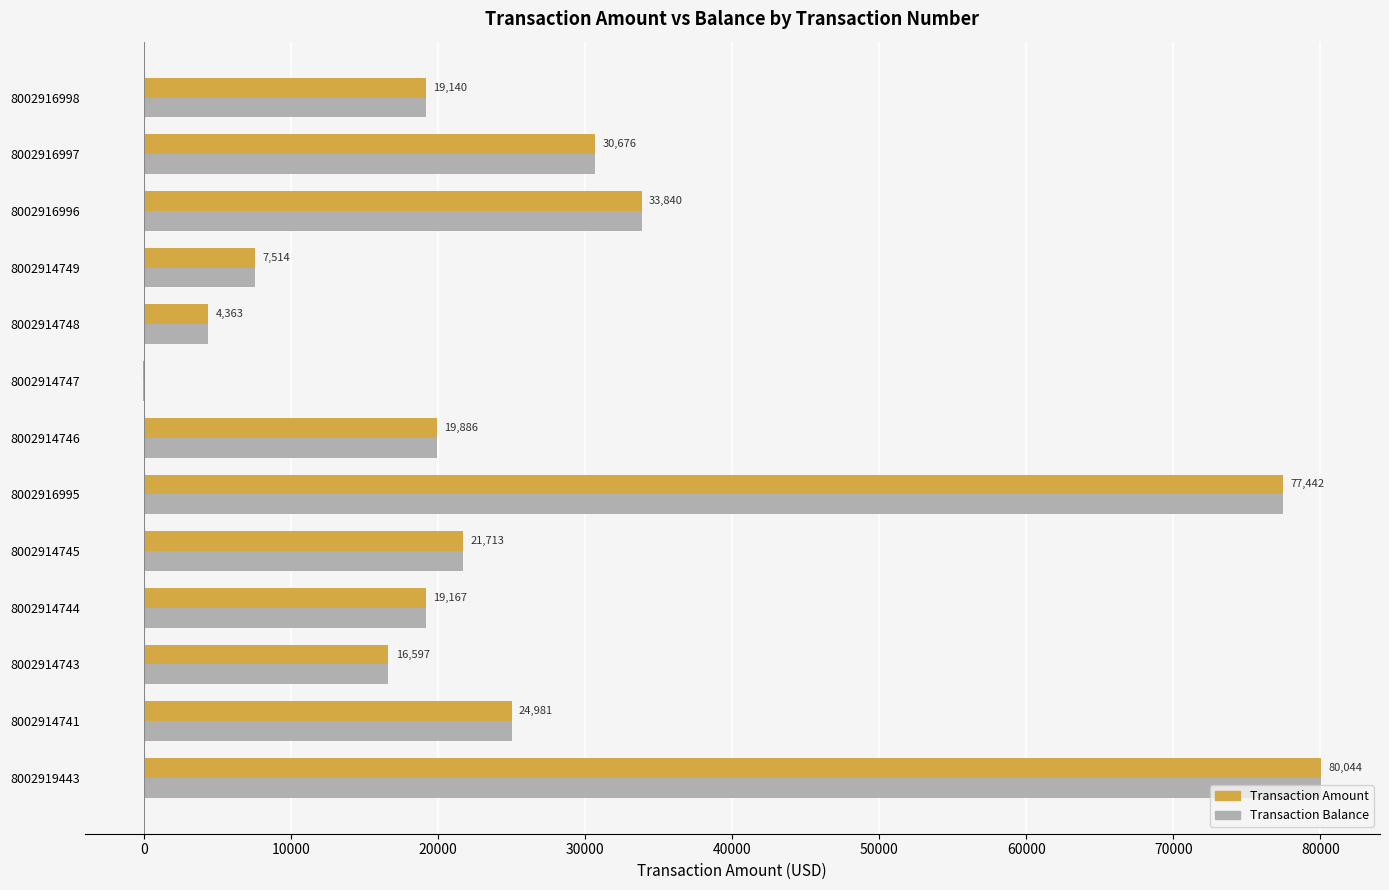

What is the sum of the Transaction Balance values at 8002916998 and 8002916995?

96582.0